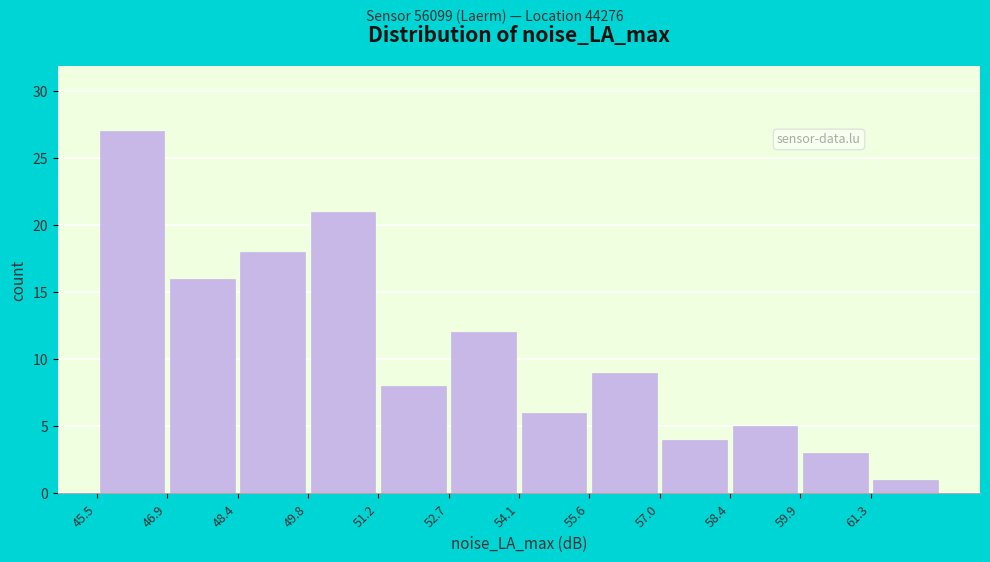

Reading left to right, list every bar in this chart as the range it spans on the x-axis followed by its height. Neither the bar edges nor the heights are printed on the chart, so give them approximately, as read against the axes.

45.48 to 46.92: 27
46.92 to 48.36: 16
48.36 to 49.80: 18
49.80 to 51.24: 21
51.24 to 52.68: 8
52.68 to 54.12: 12
54.12 to 55.56: 6
55.56 to 57.00: 9
57.00 to 58.44: 4
58.44 to 59.88: 5
59.88 to 61.32: 3
61.32 to 62.76: 1